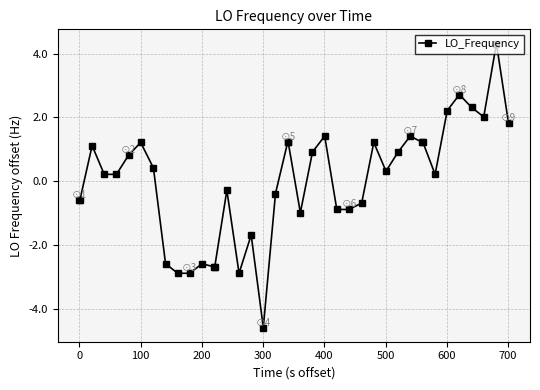

Does the chart have visible grid lines?

Yes